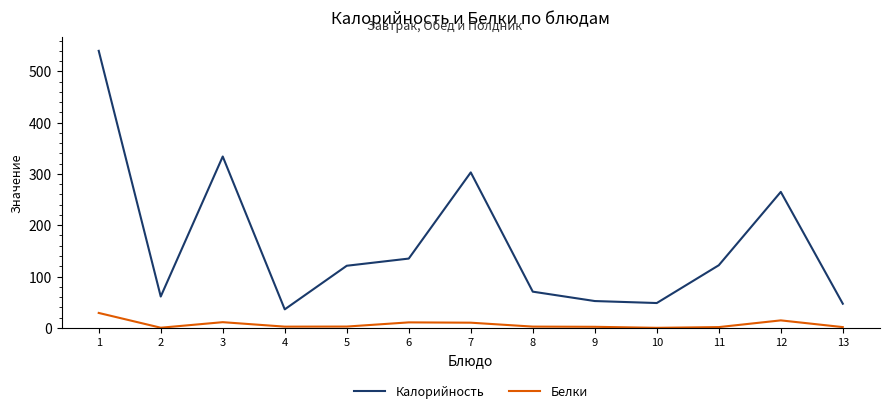

What is the spread (max minus min) of values at 4?

33.7